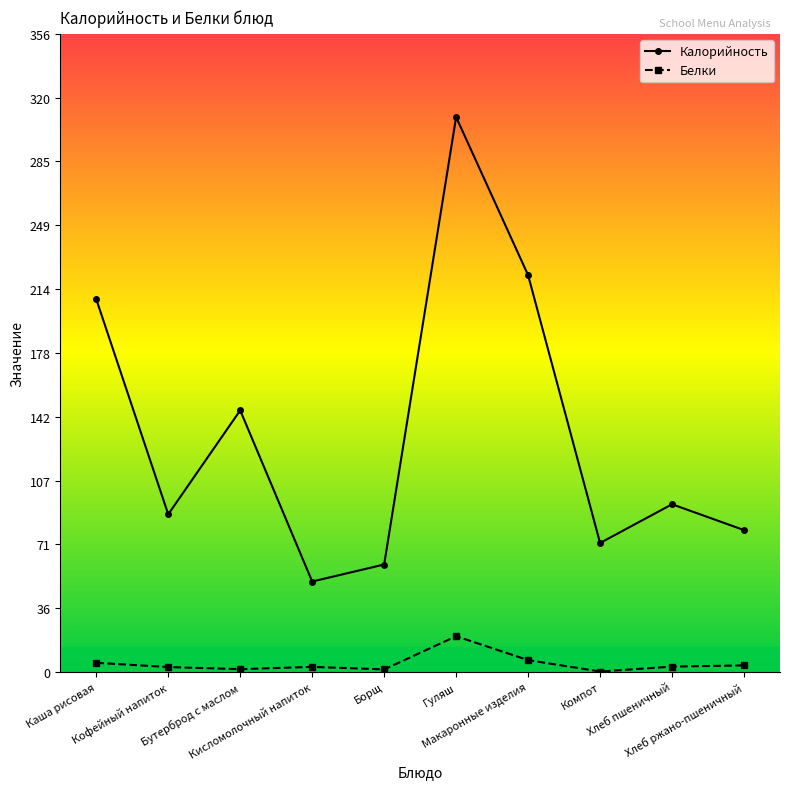

What is the sum of the Белки values at Кофейный напиток and Кисломолочный напиток?

5.7